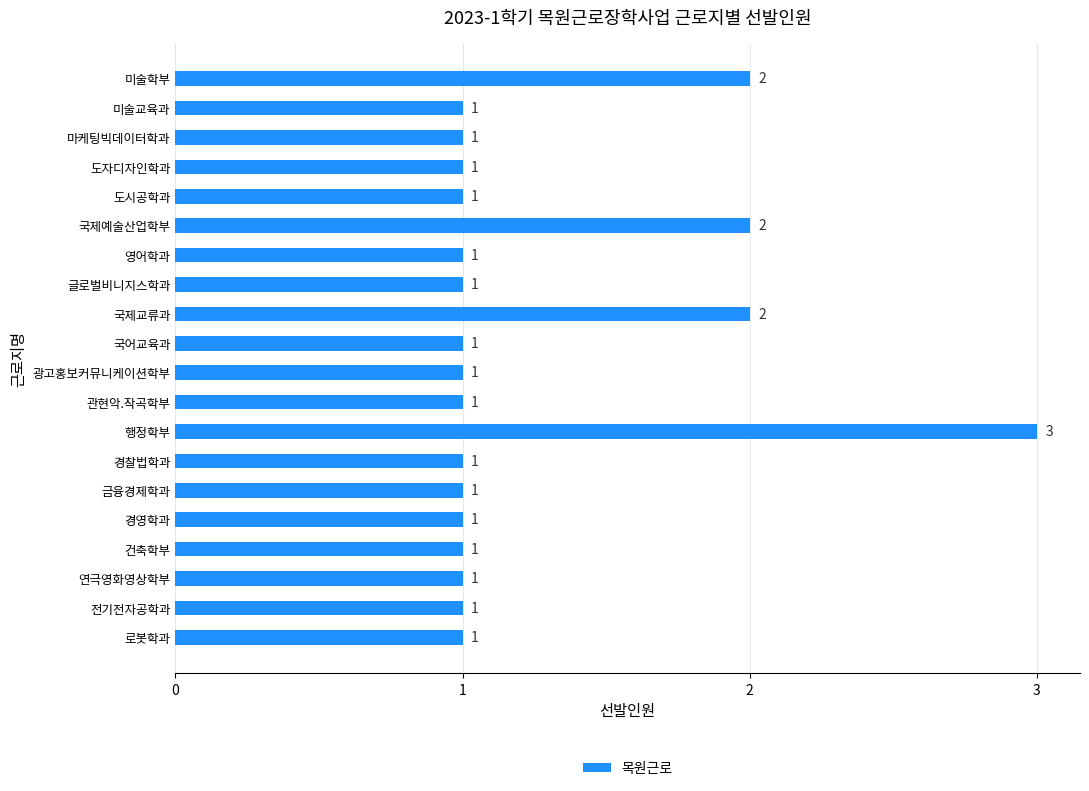

Reading bottom to top, extract all data points from this chart.

1	1	1	1	1	1	1	3	1	1	1	2	1	1	2	1	1	1	1	2